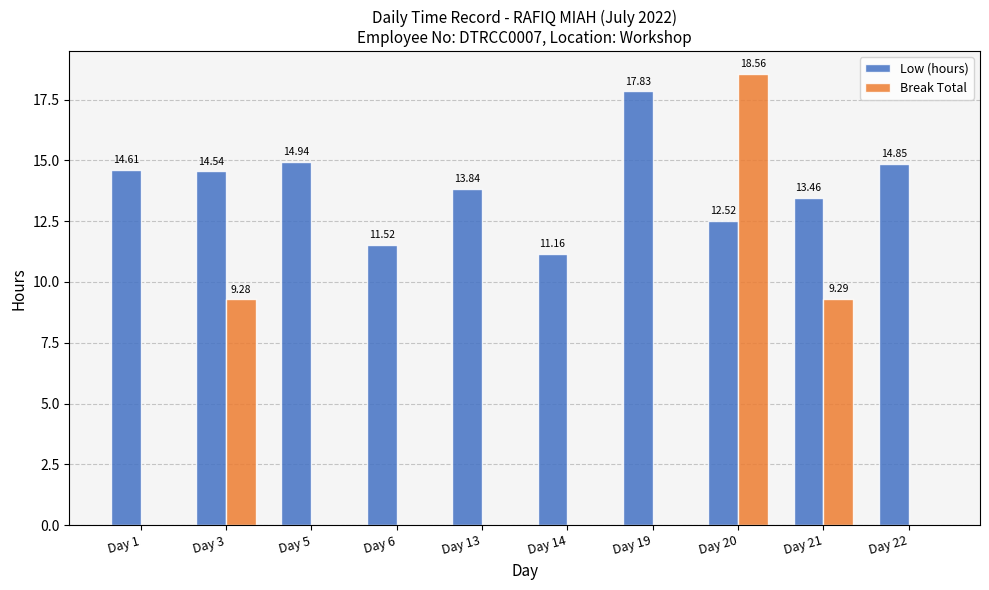

What is the total value across all series at Day 14?

11.2